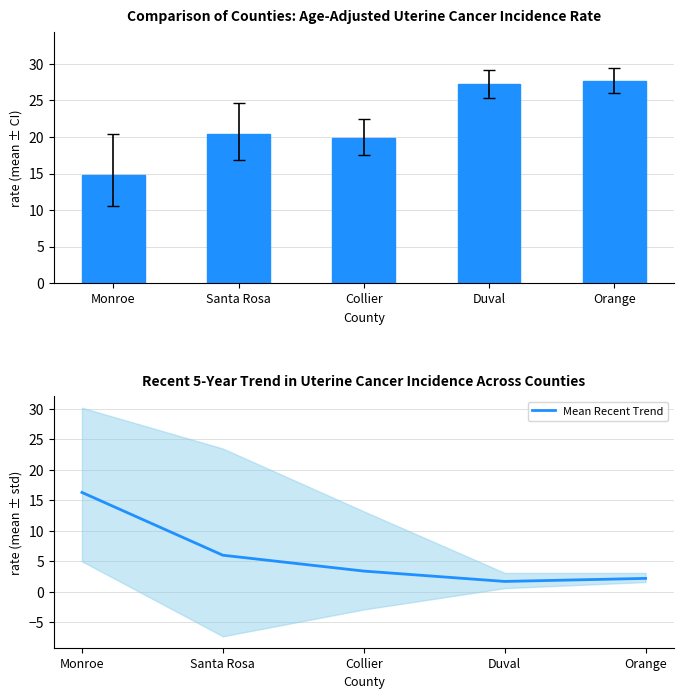

What is the value of the Age-Adjusted Rate bar at the 1st from the left?

14.8